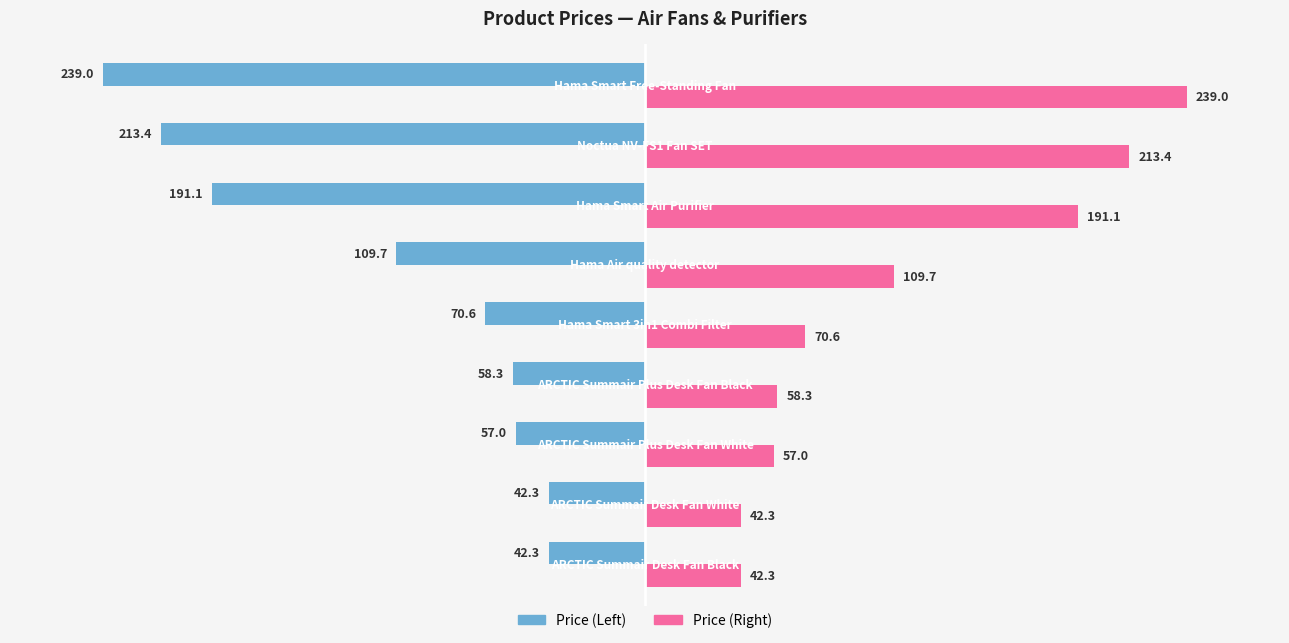

What is the lowest value of the Price (Right) series?

42.3